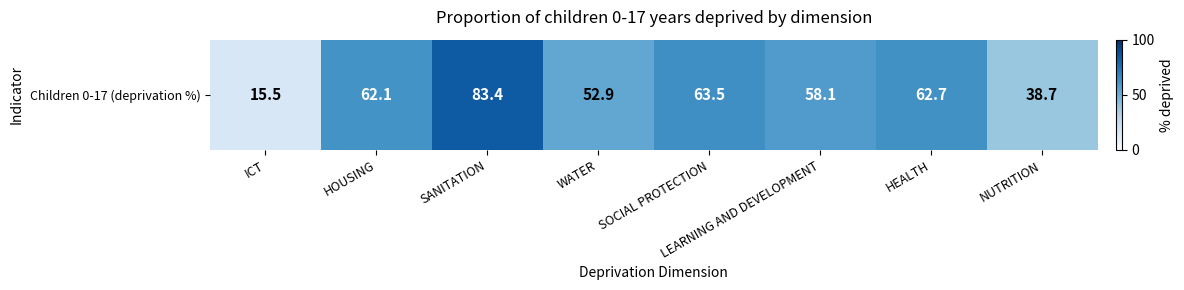

Is it true that the value at WATER is 79.5?

False